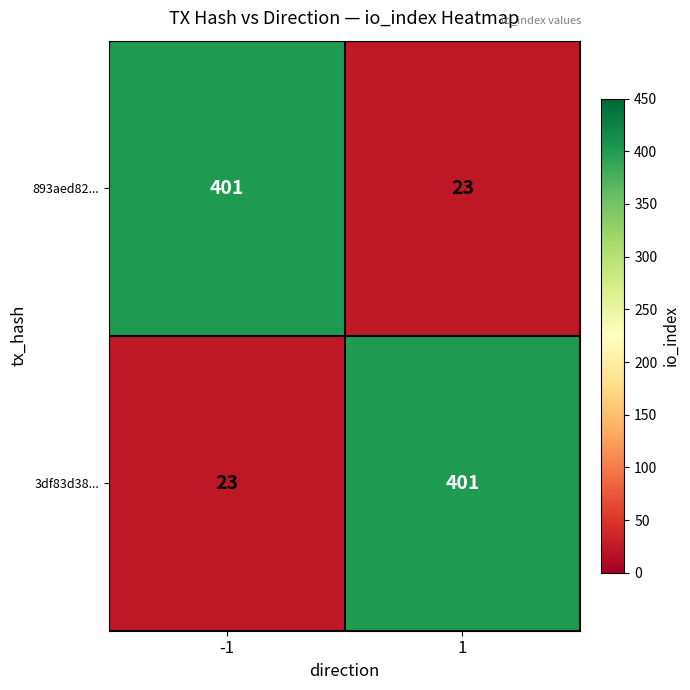

What is the total value across all series at -1?

424